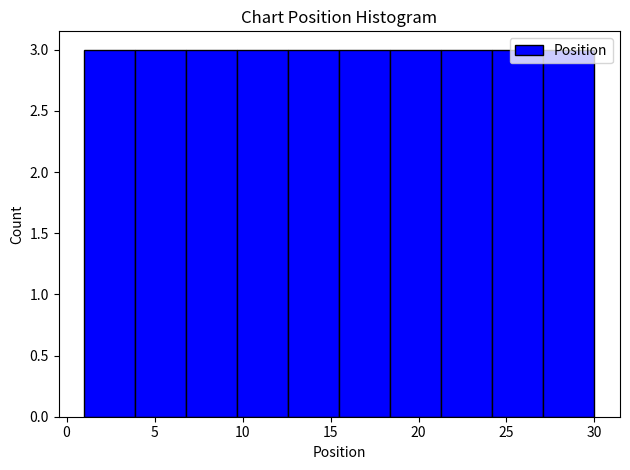

Reading left to right, transcribe this chart: for each bar, give the range it covers on the x-axis and its height. Neither the bar edges nor the heights are printed on the chart, so give them approximately, as read against the axes.

1.0 to 3.9: 3
3.9 to 6.8: 3
6.8 to 9.7: 3
9.7 to 12.6: 3
12.6 to 15.5: 3
15.5 to 18.4: 3
18.4 to 21.3: 3
21.3 to 24.2: 3
24.2 to 27.1: 3
27.1 to 30.0: 3